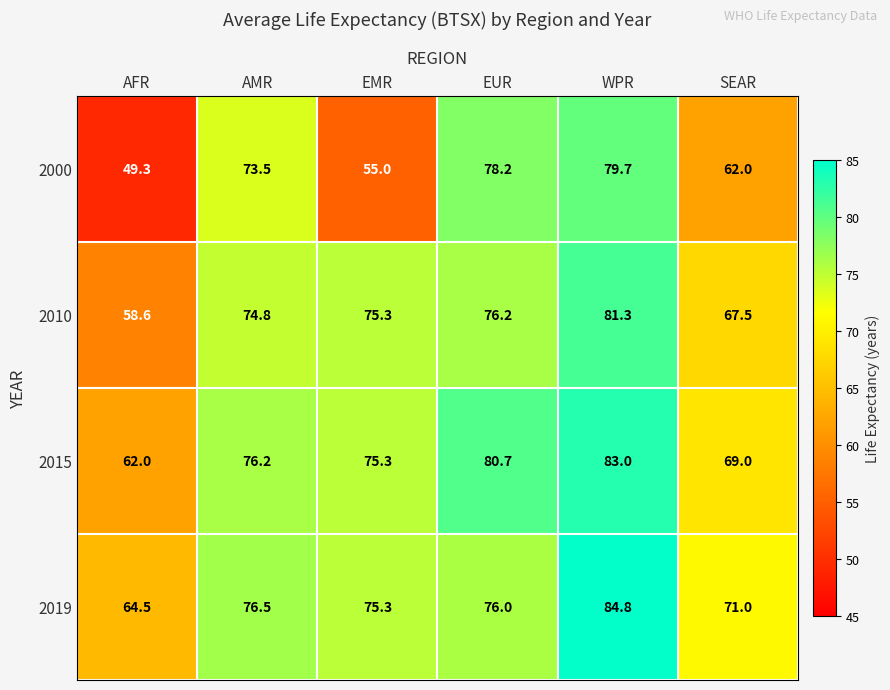

How many distinct data groups are displayed?

4